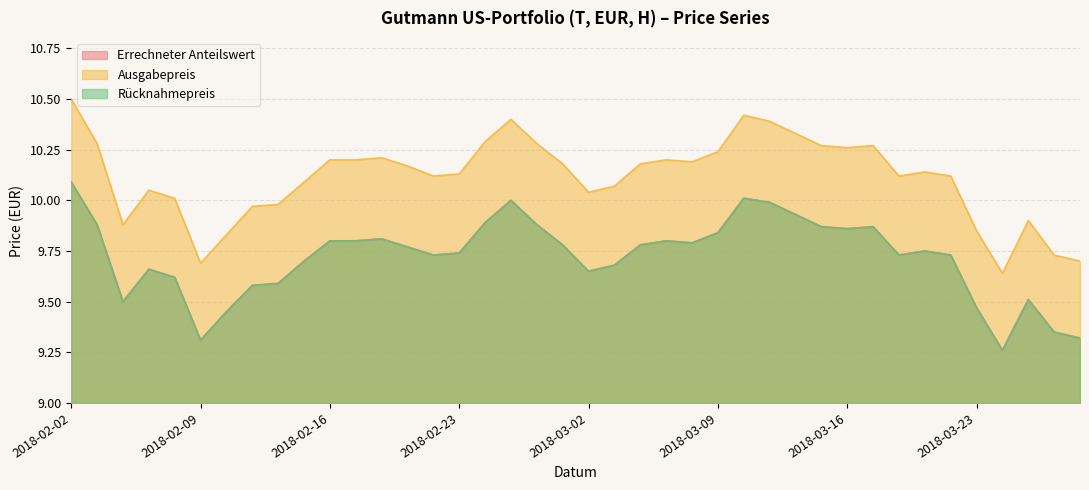

What is the difference between the highest and lowest values at 2018-02-22?

0.4